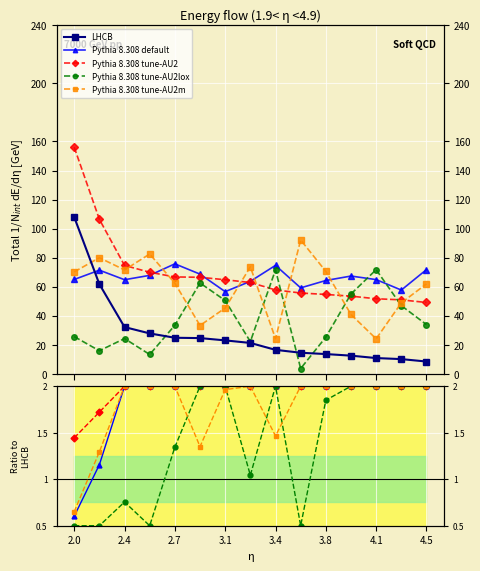

Is it true that Pythia 8.308 tune-AU2lox equals 3.3 at 4.1?

False